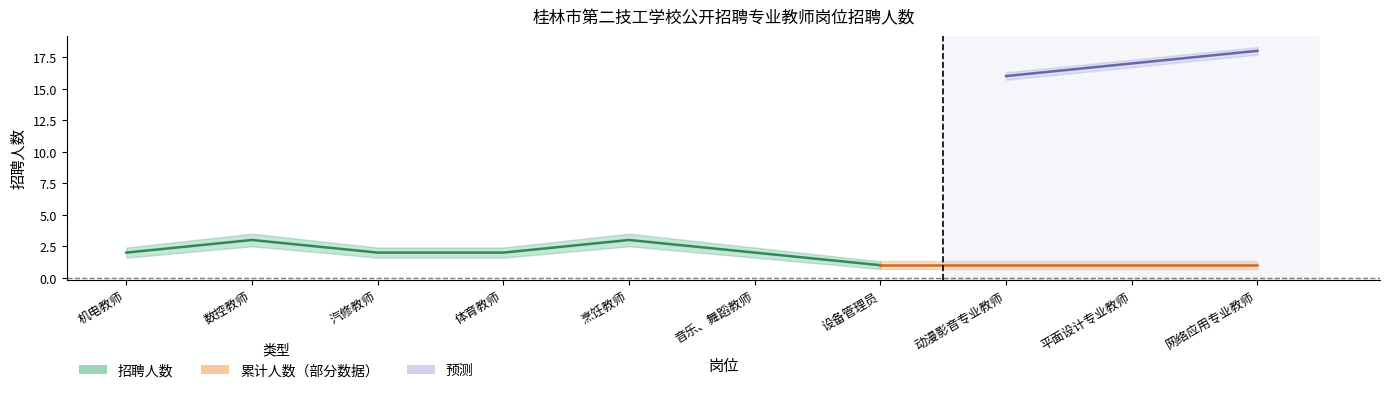

Does the chart display data point markers on the line(s)?

No